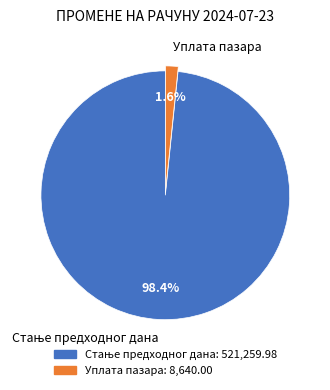

What percentage is the Уплата пазара slice, to the nearest percent?

2%